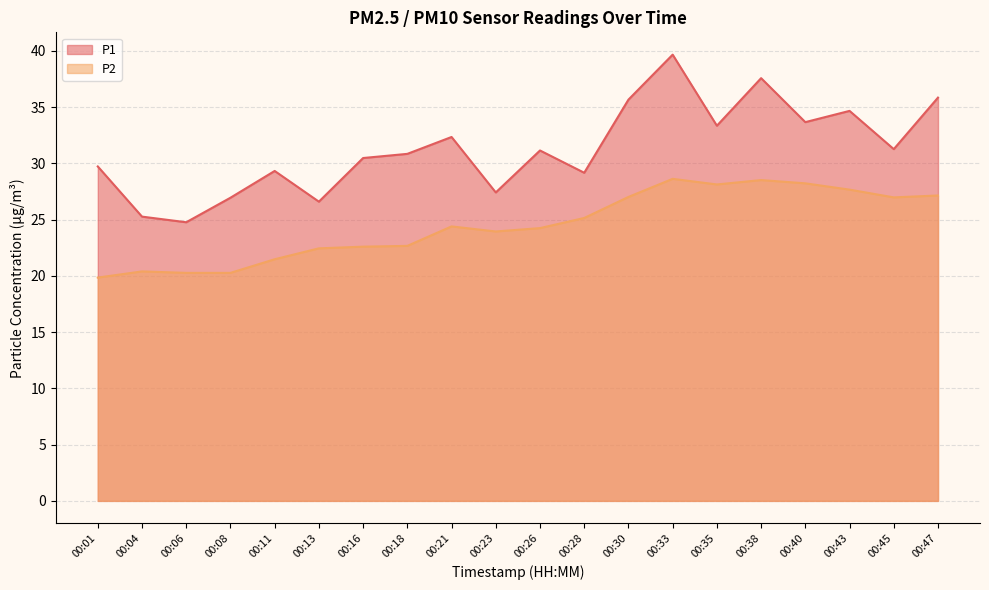

Is it true that P1 equals 35.7 at 00:30?

True